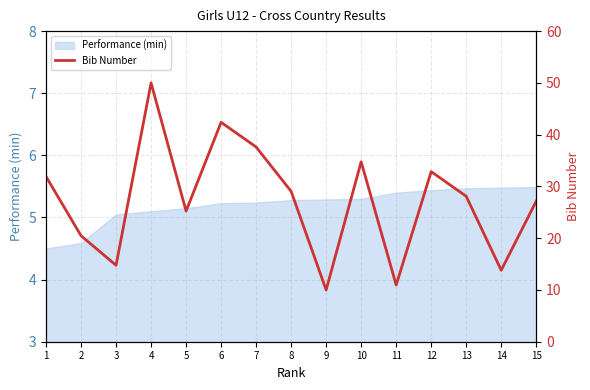

What is the average value?

27.3